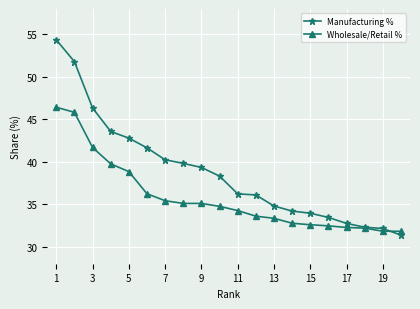

Which series has the largest total across all categories?

Manufacturing %